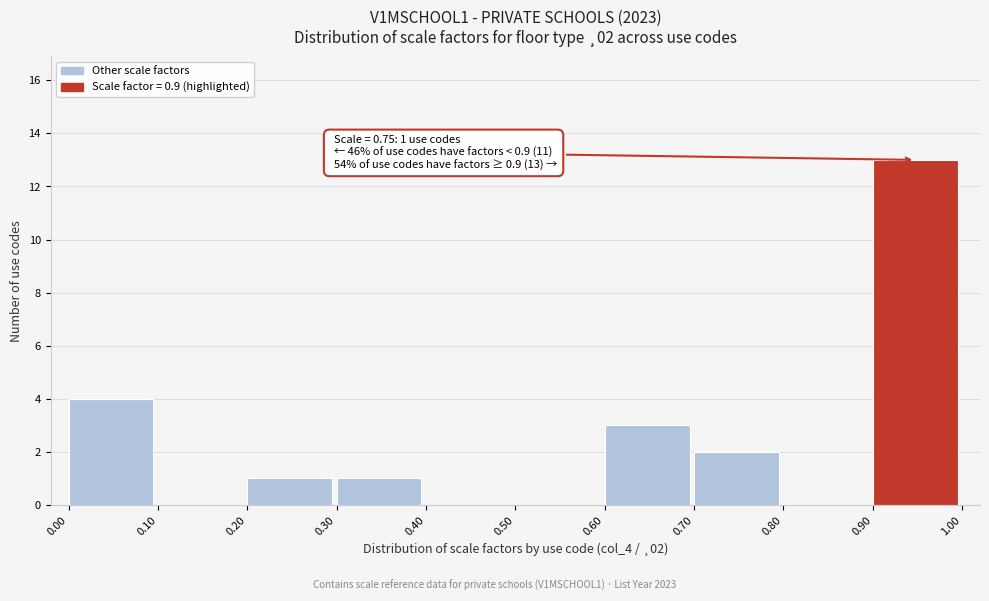

Which range on the x-axis has the tallest bar?

0.90 to 1.00